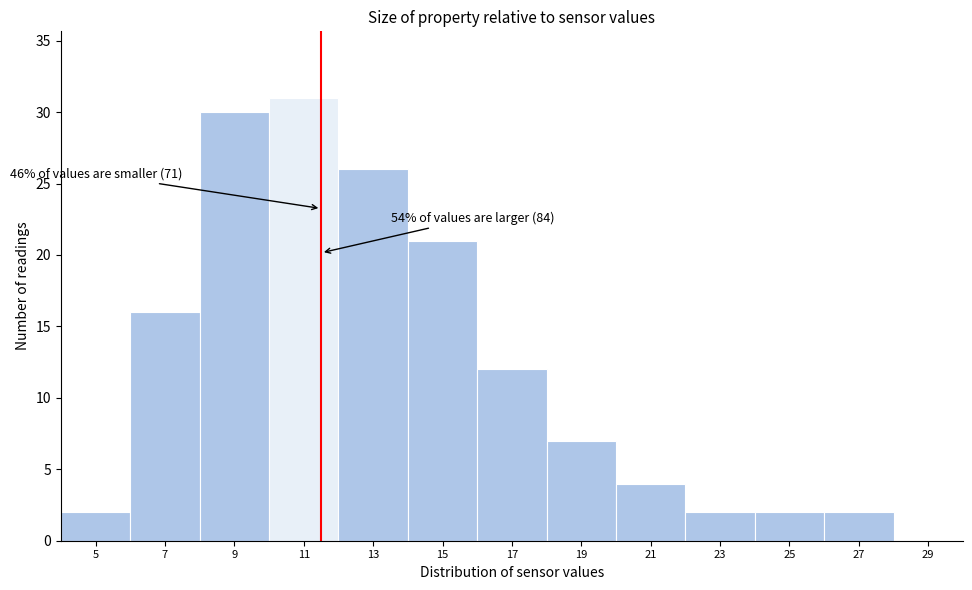

Reading left to right, what are all the values shown in this chart?

5=2	7=16	9=30	11=31	13=26	15=21	17=12	19=7	21=4	23=2	25=2	27=2	29=0